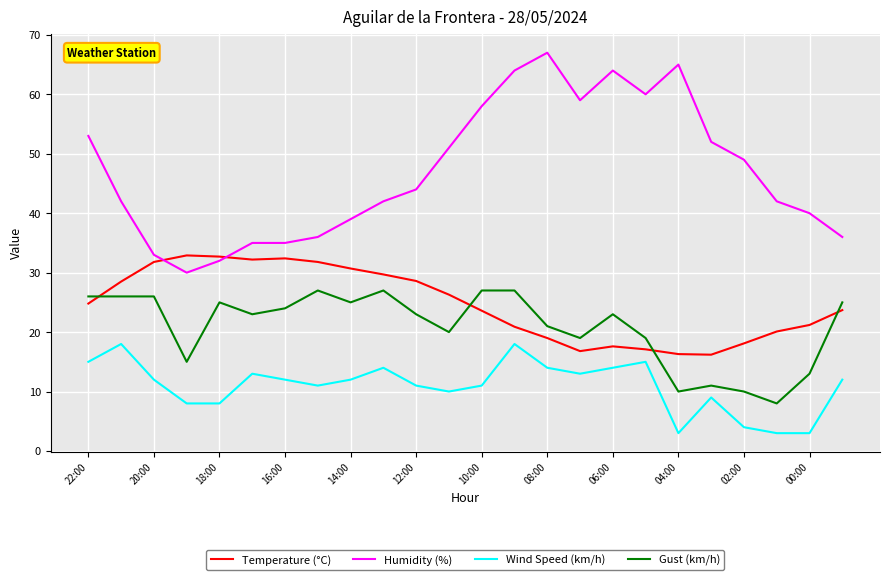

What is the minimum value for Humidity (%)?

30.0